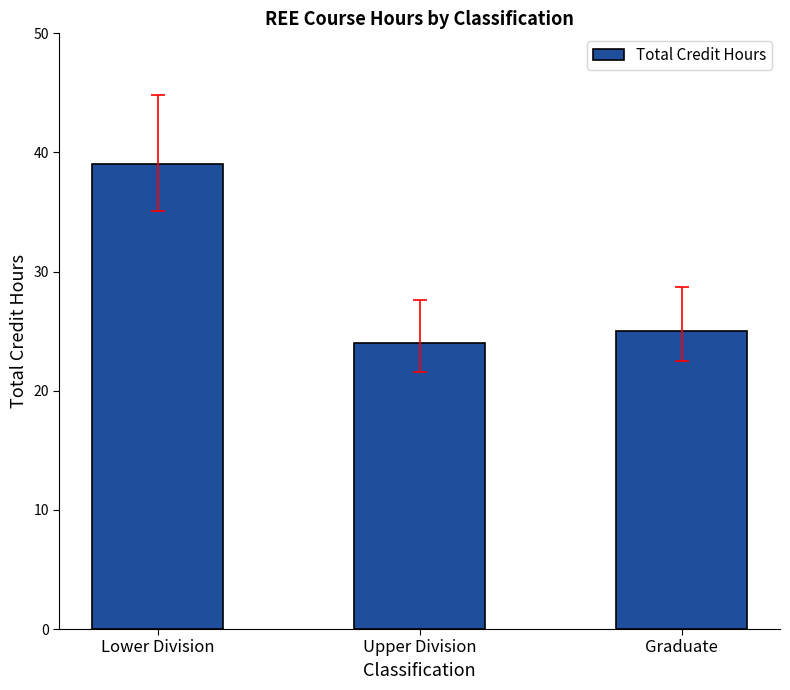

What is the minimum value shown in the chart?

24